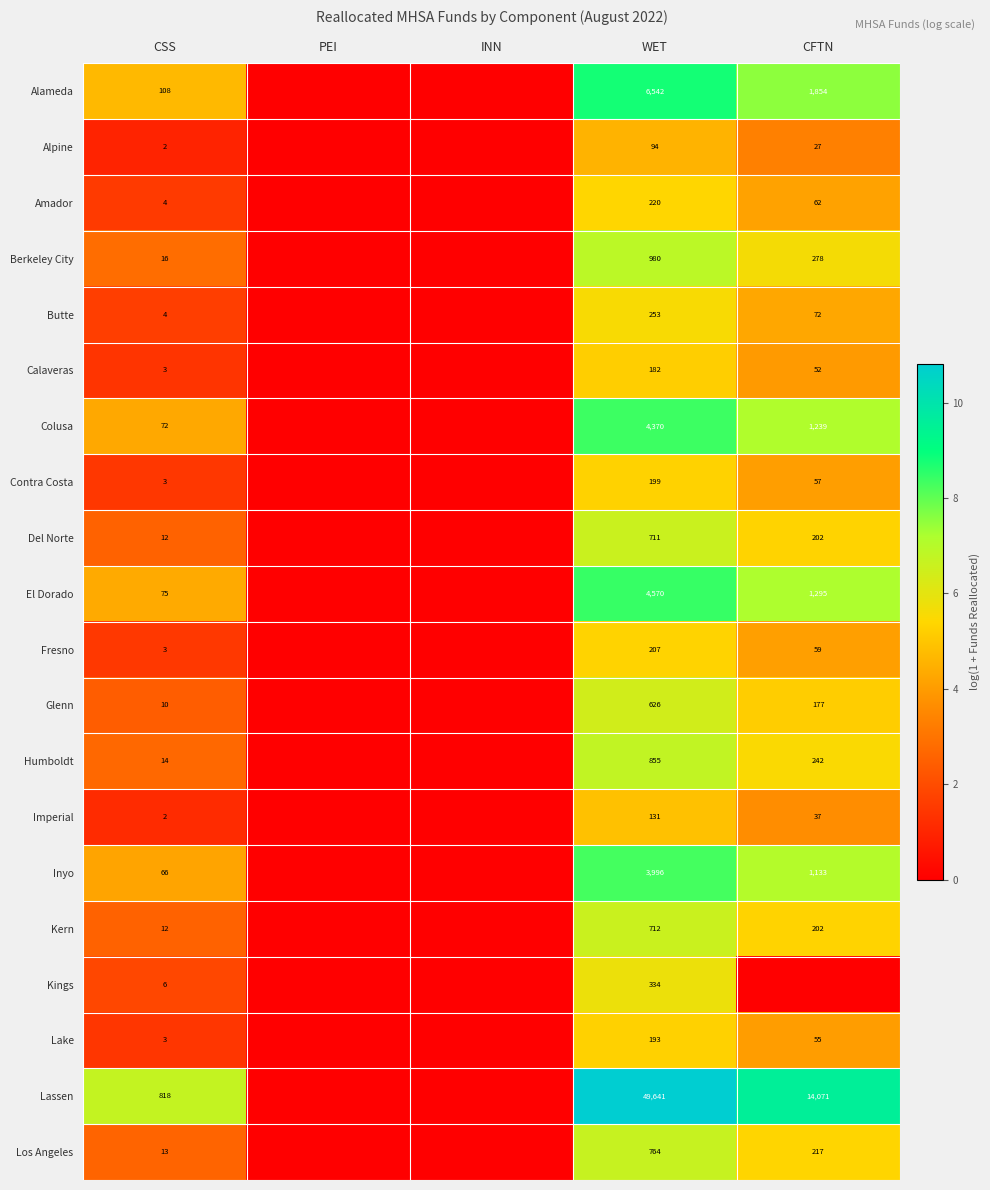

What is the difference between the Berkeley City values at WET and CSS?

964